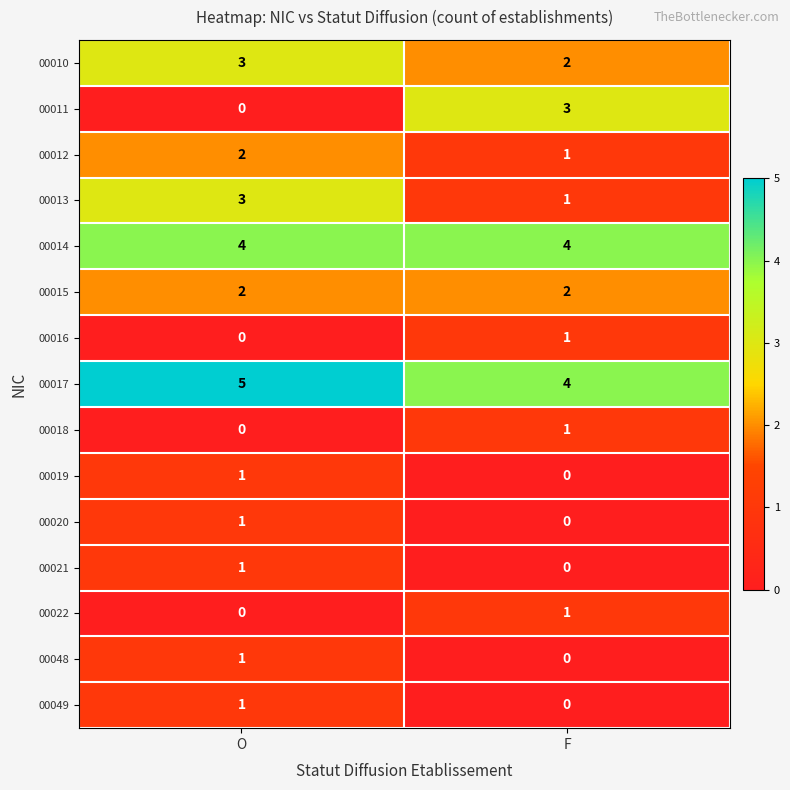

The 00015 series shows 2 at O. True or false?

True